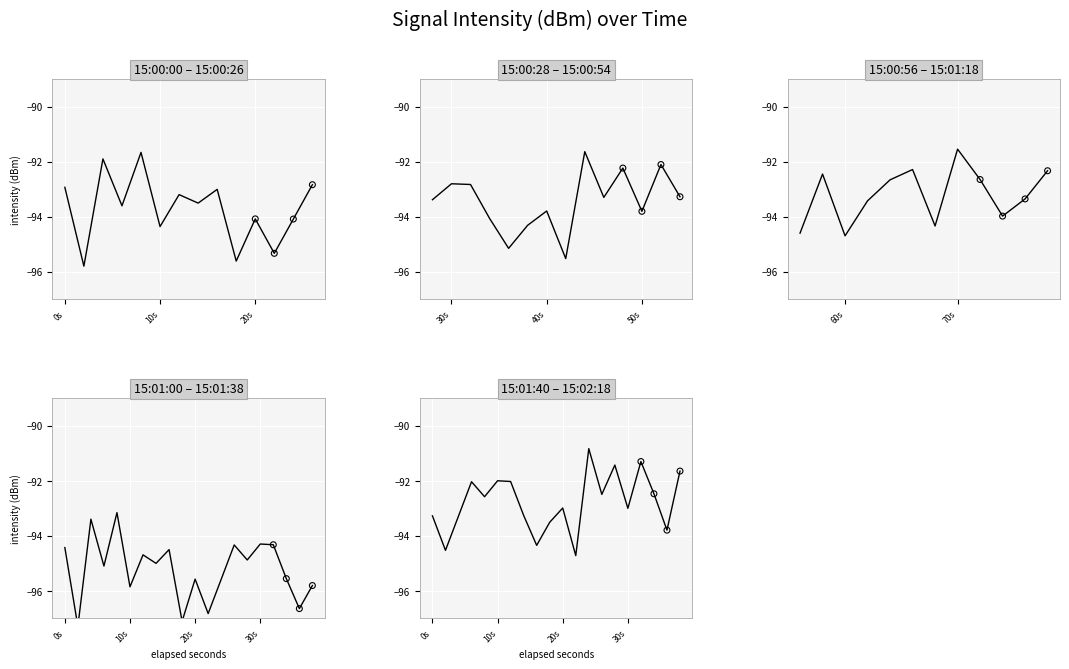

Which has a higher value, 16 or 34?

16